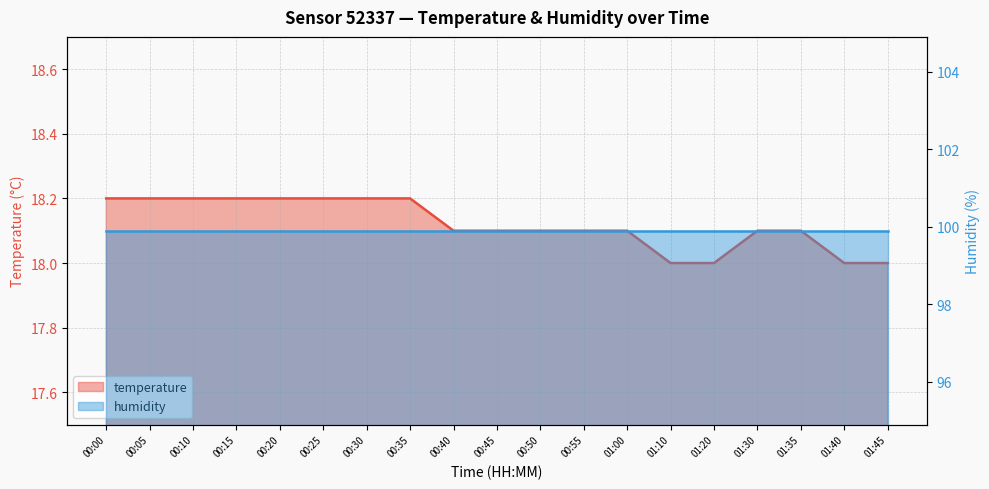

What is the difference between the second highest and minimum values?

0.2